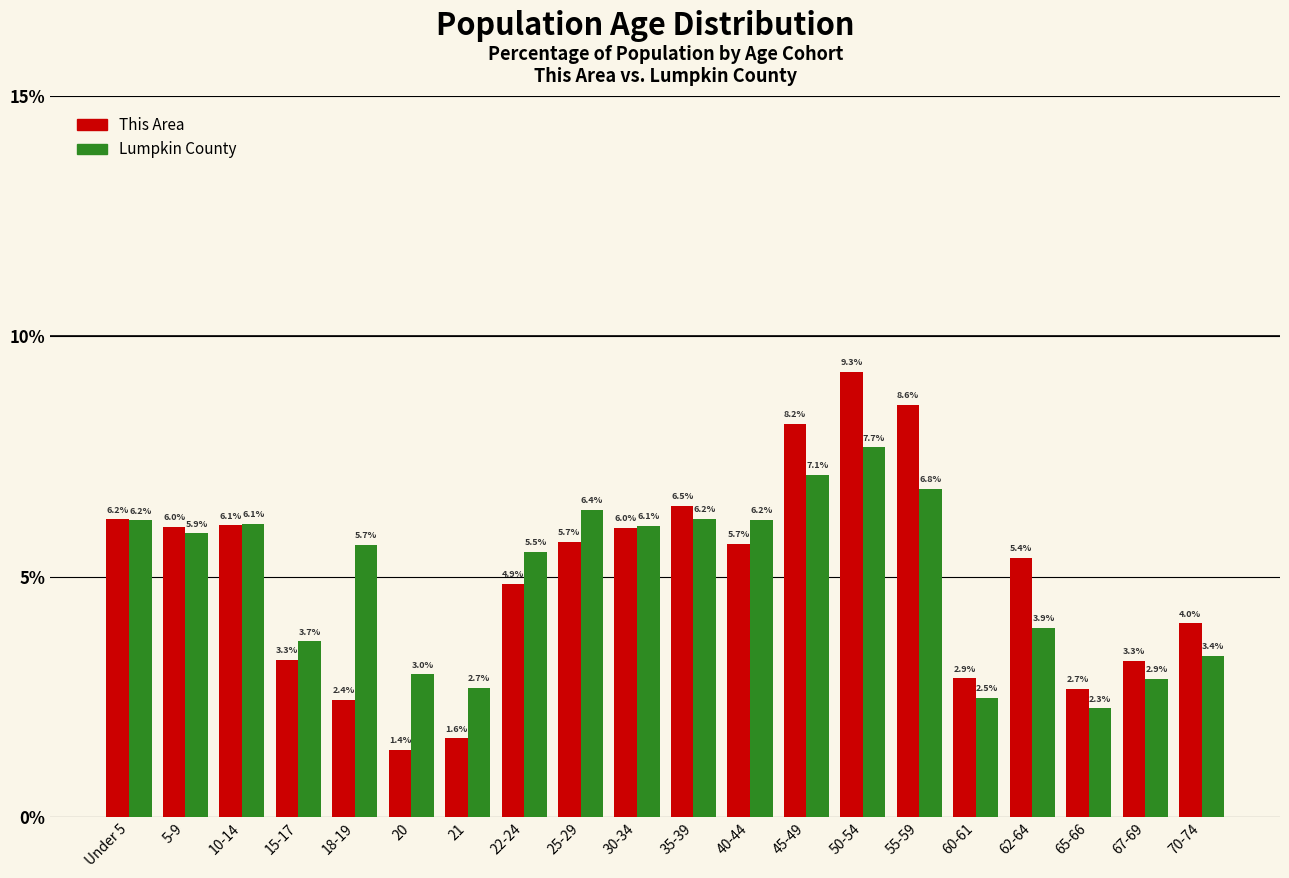

Reading left to right, what are all the values shown in this chart?

This Area: 6.2	6.0	6.1	3.3	2.4	1.4	1.6	4.9	5.7	6.0	6.5	5.7	8.2	9.3	8.6	2.9	5.4	2.7	3.3	4.0
Lumpkin County: 6.2	5.9	6.1	3.7	5.7	3.0	2.7	5.5	6.4	6.1	6.2	6.2	7.1	7.7	6.8	2.5	3.9	2.3	2.9	3.4